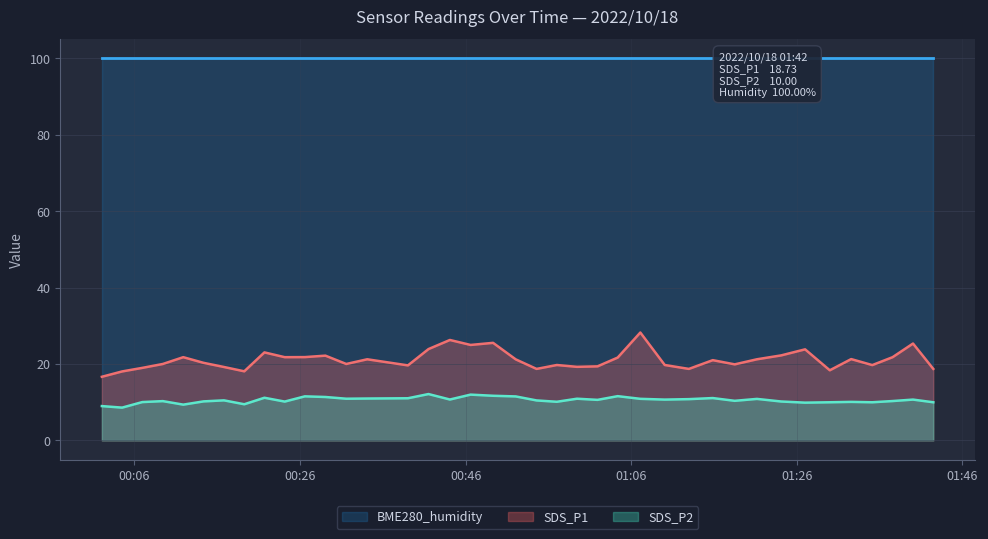

What is the average value of the SDS_P2 series?

10.6